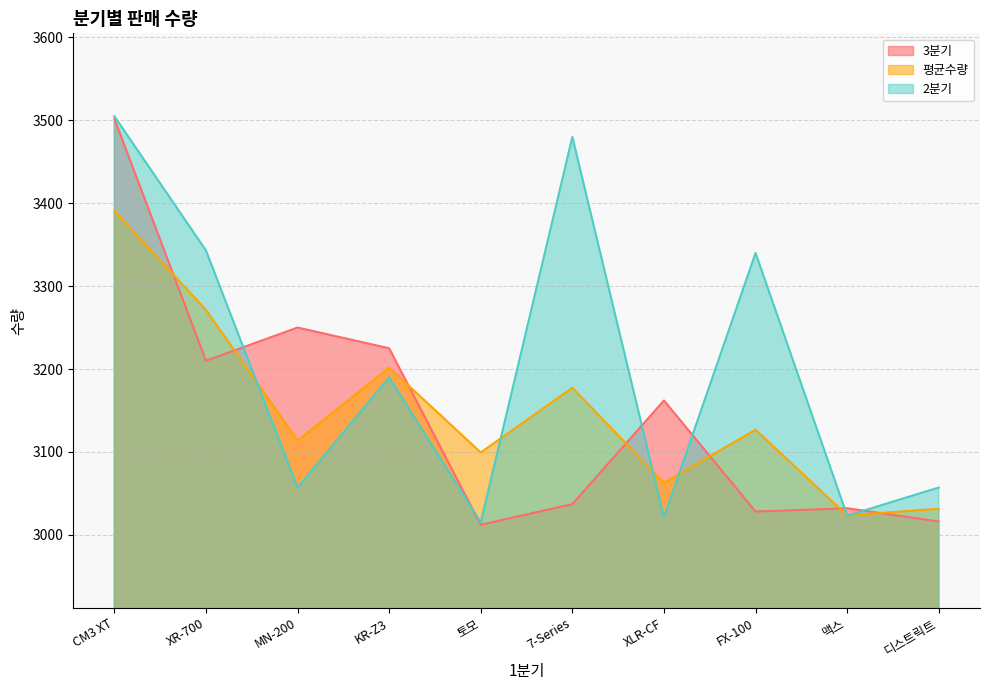

What position from the right is CM3 XT?

10